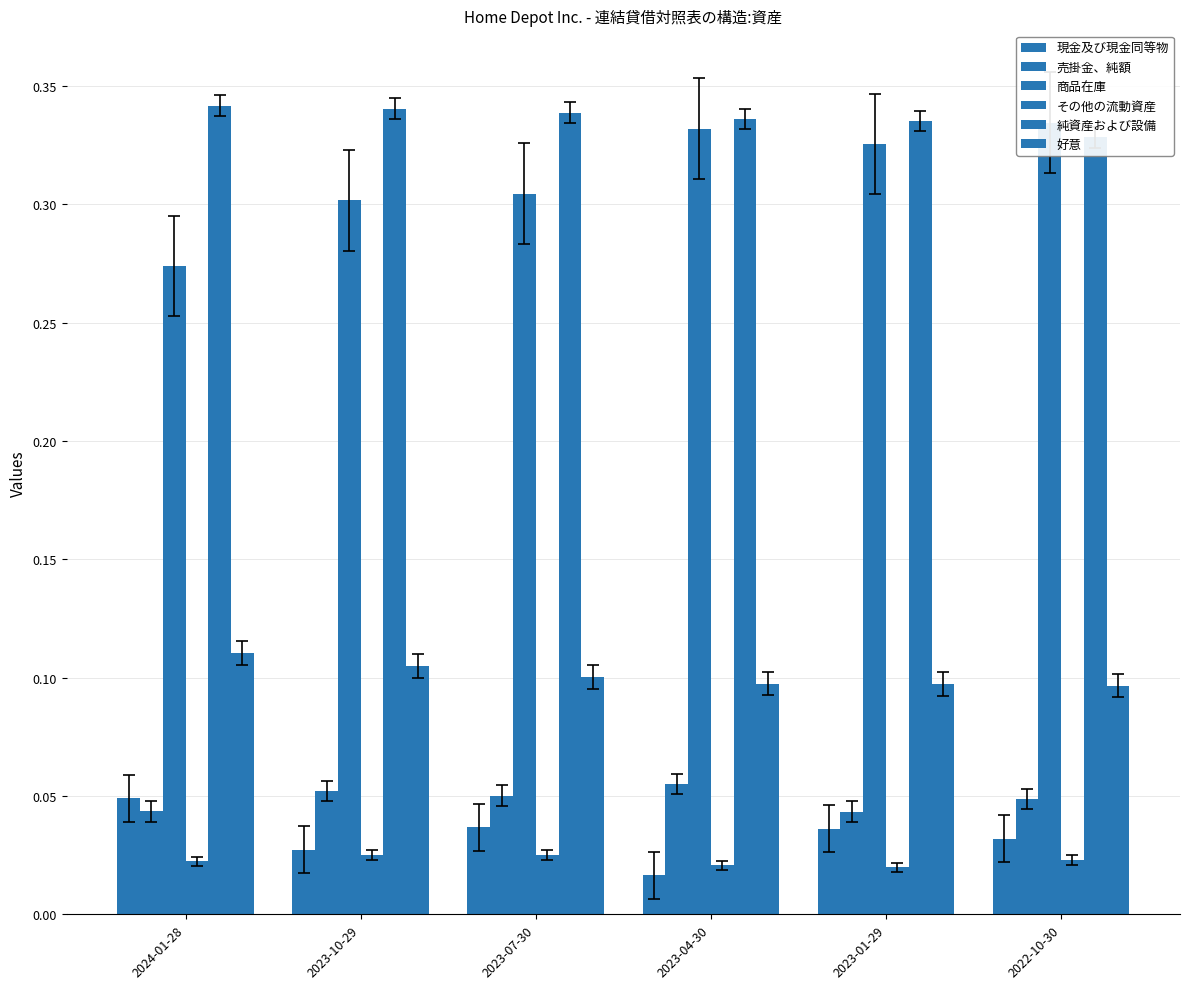

What are all the series names shown in the legend?

現金及び現金同等物, 売掛金、純額, 商品在庫, その他の流動資産, 純資産および設備, 好意